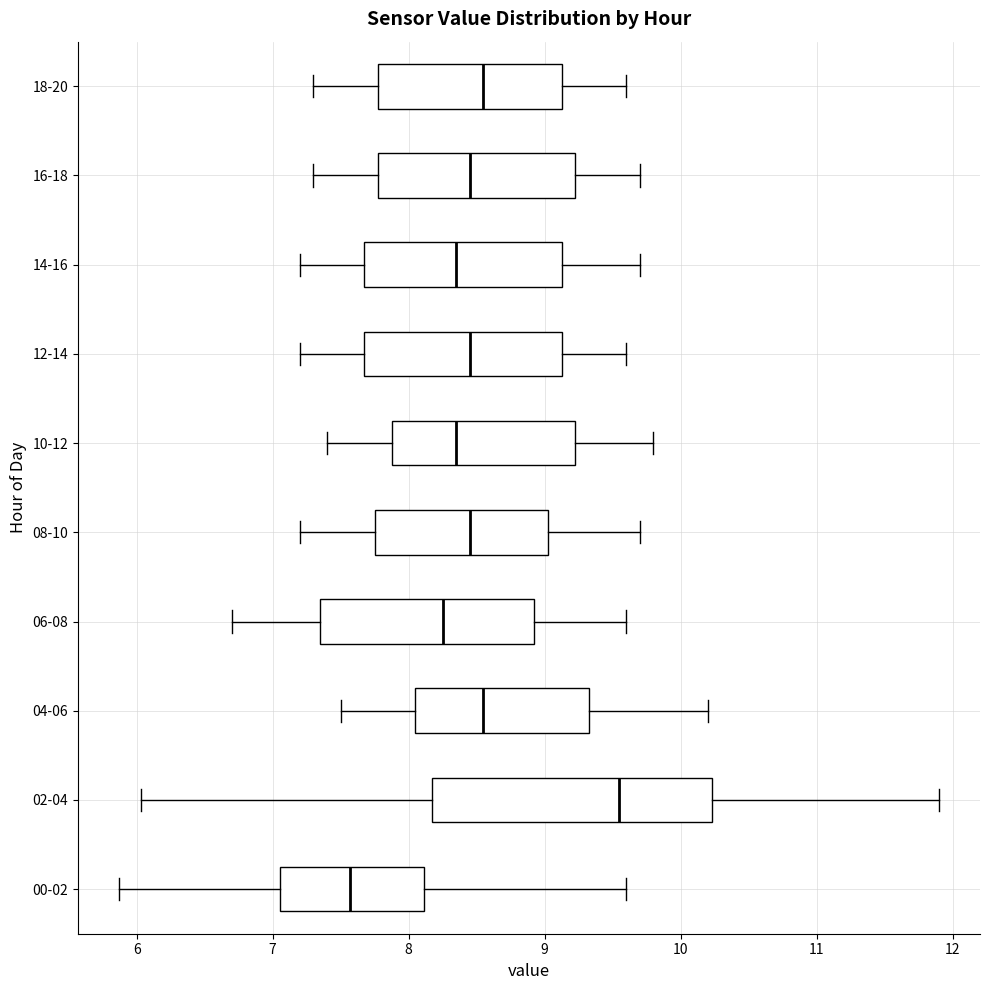

Which box's median line is the furthest to the right?

02-04